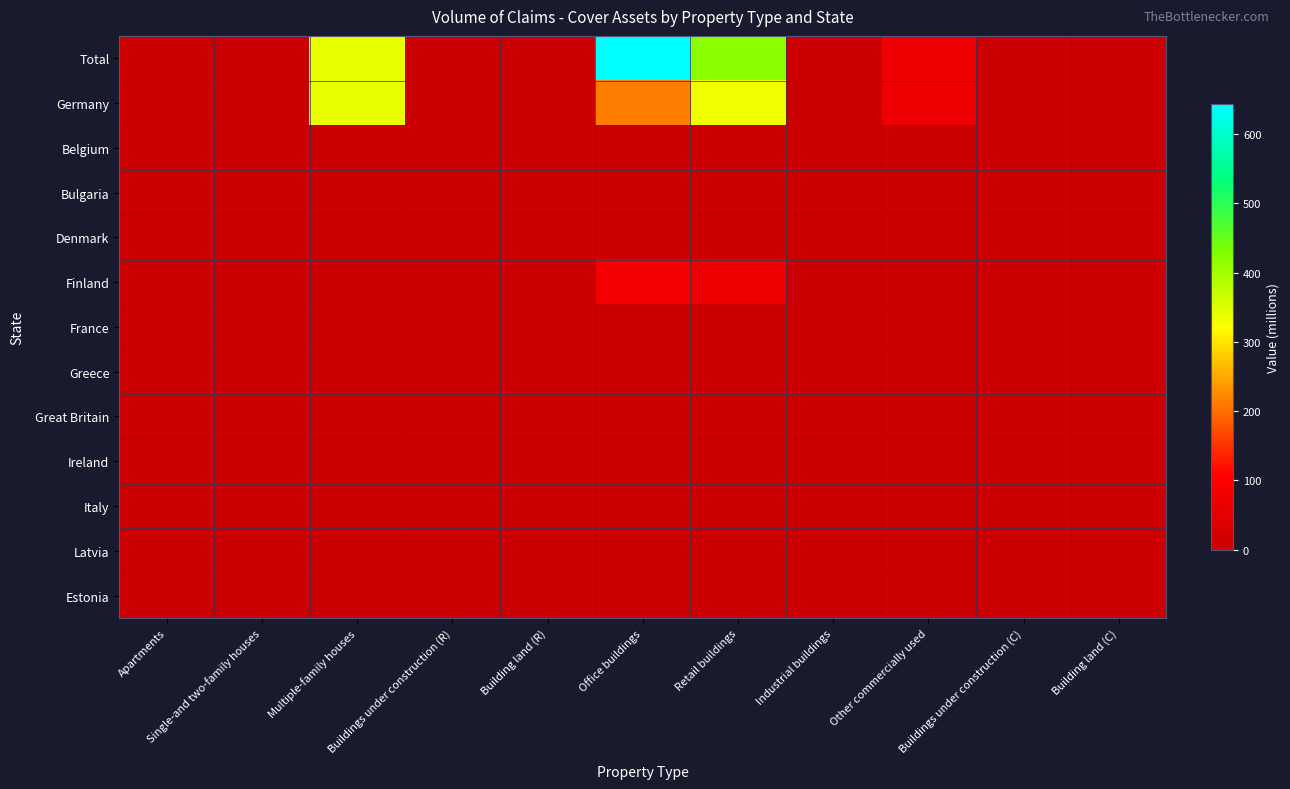

At Buildings under construction (R), list the series in order from largest to smallest.

Total, Germany, Belgium, Bulgaria, Denmark, Finland, France, Greece, Great Britain, Ireland, Italy, Latvia, Estonia